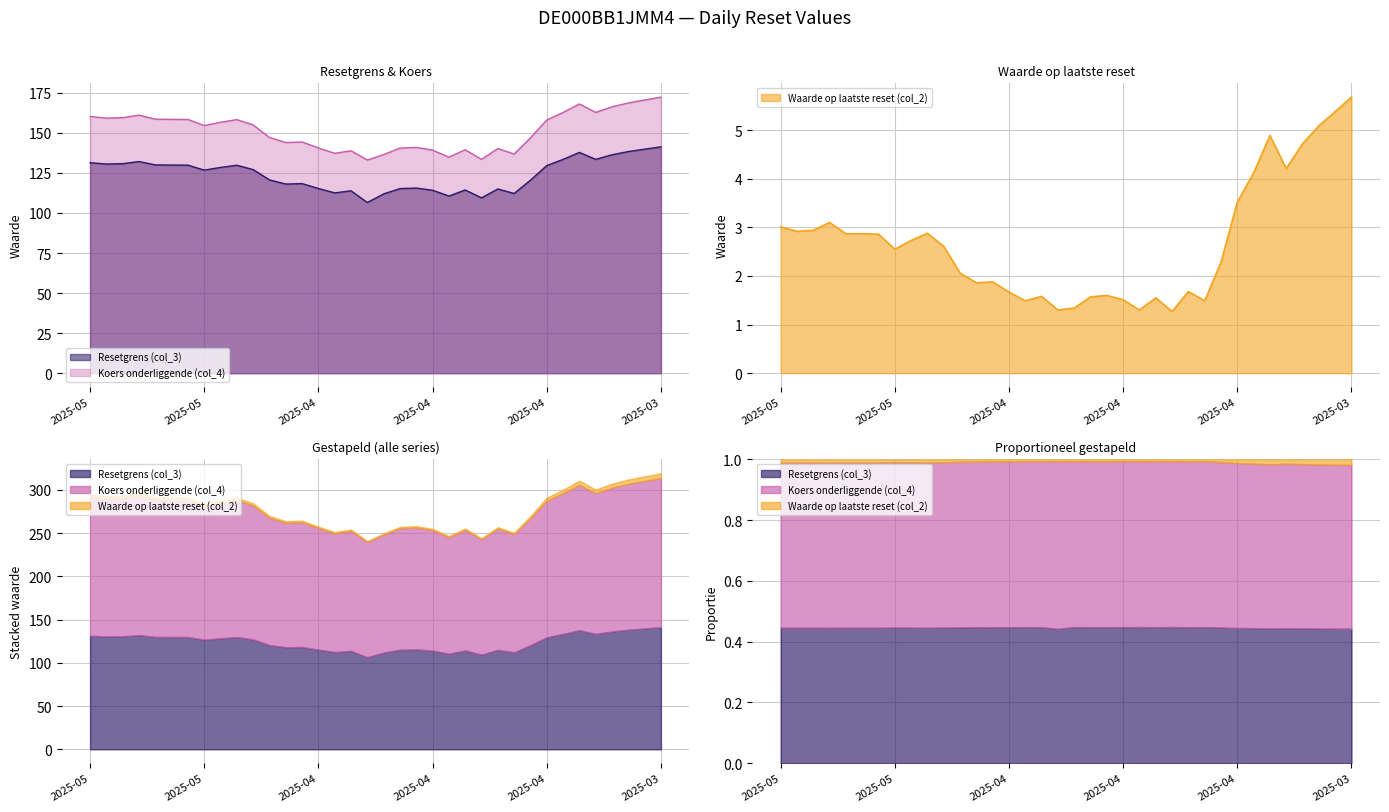

What is the minimum value shown in the chart?

1.3